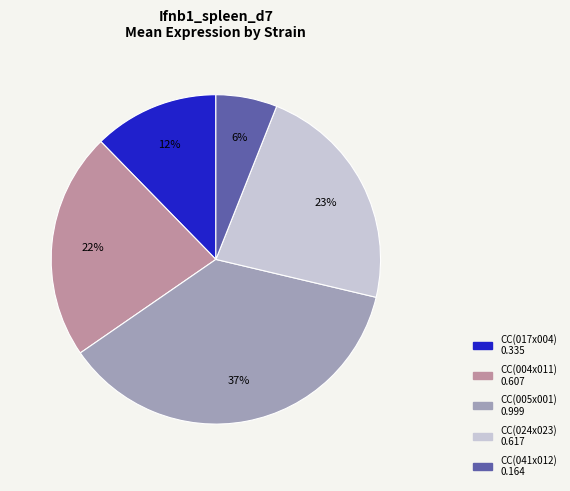

Is there a majority slice in this chart?

No